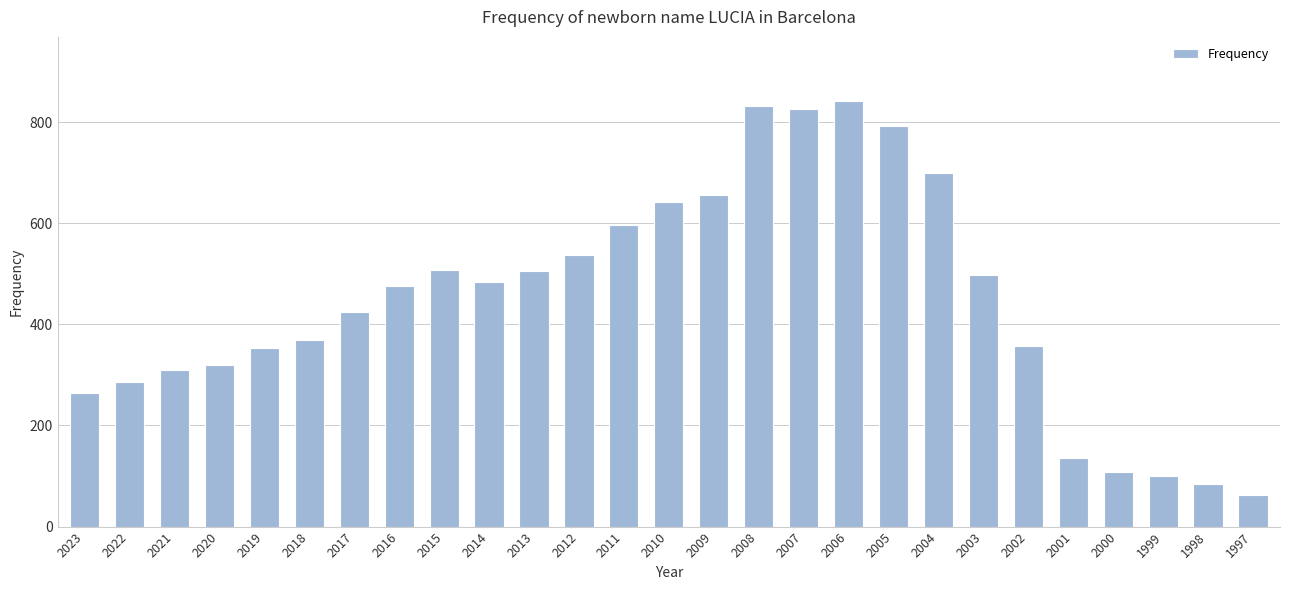

What value does the data have at 2008?

831